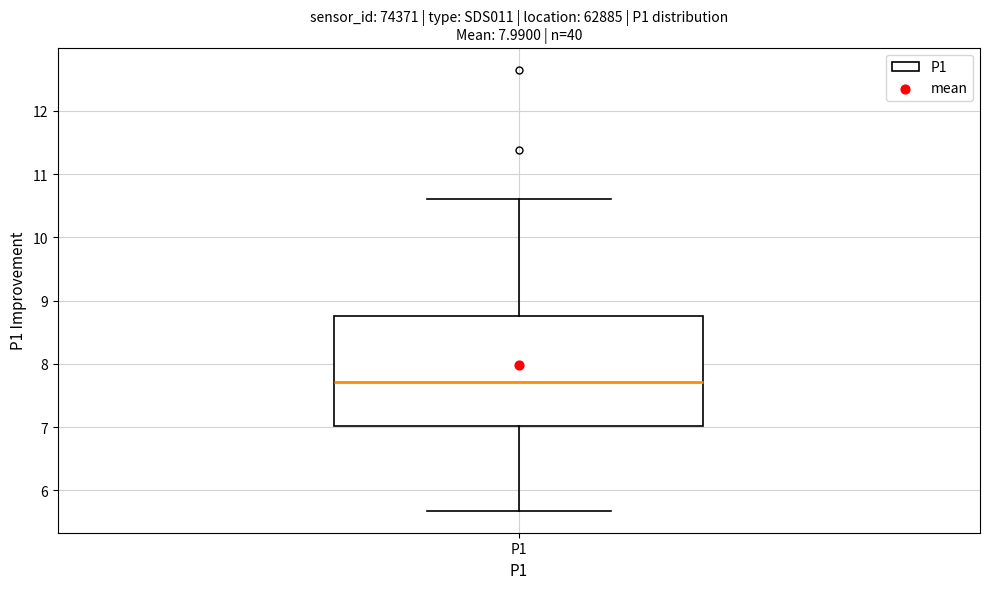

Where is the lower edge of the box for P1 on the y-axis? The values are not printed on the chart, so give them approximately, as read against the axis.

7.0